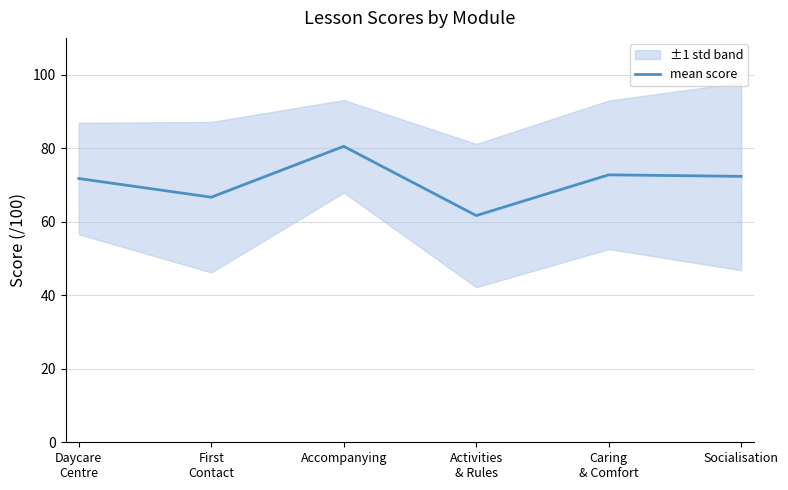

Reading left to right, list all the values displayed in this chart.

71.8	66.7	80.5	61.7	72.8	72.3